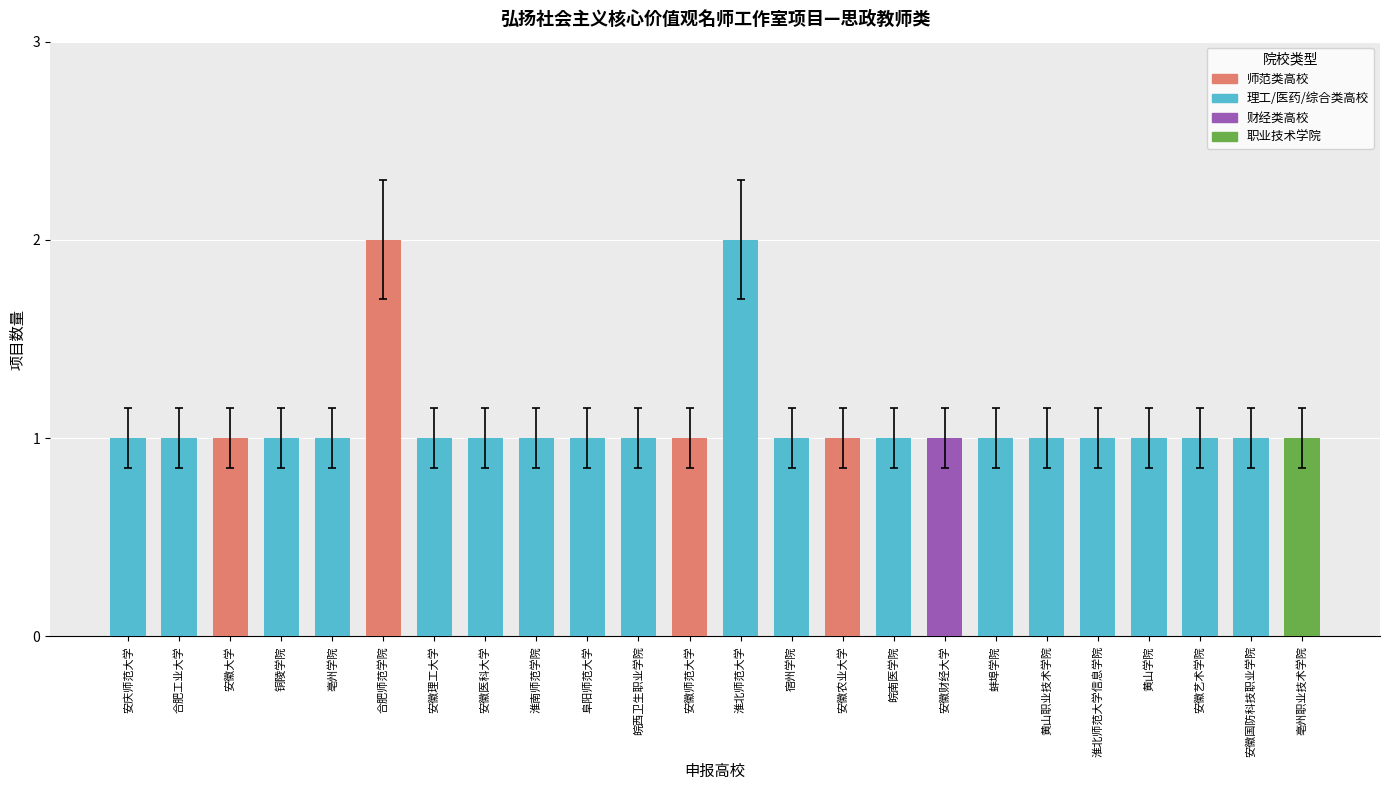

Is it true that the value at 淮南师范学院 is 1?

True